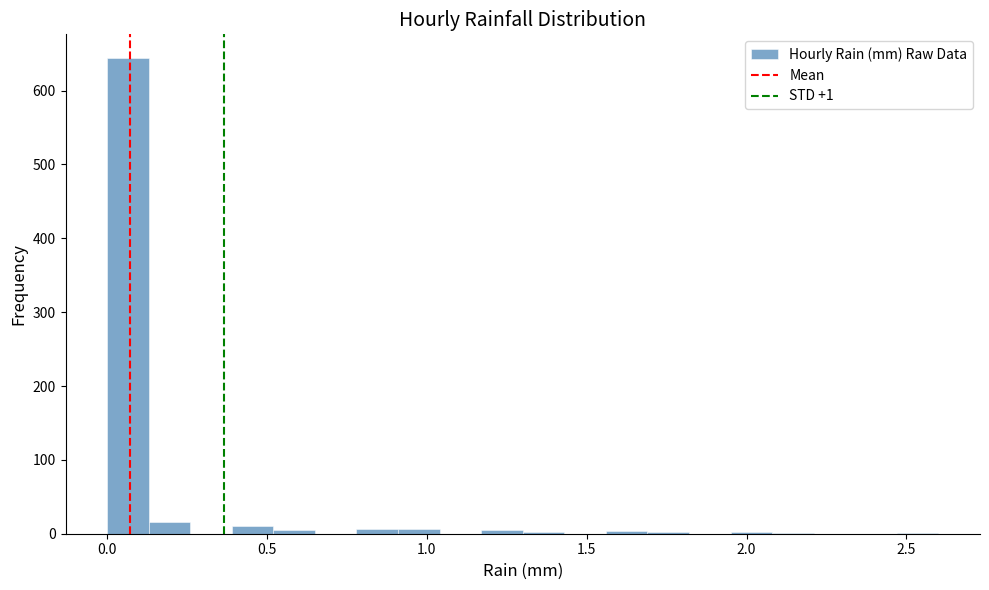

Read against the x-axis, roughly where is the centre of the tallest bar?

0.05